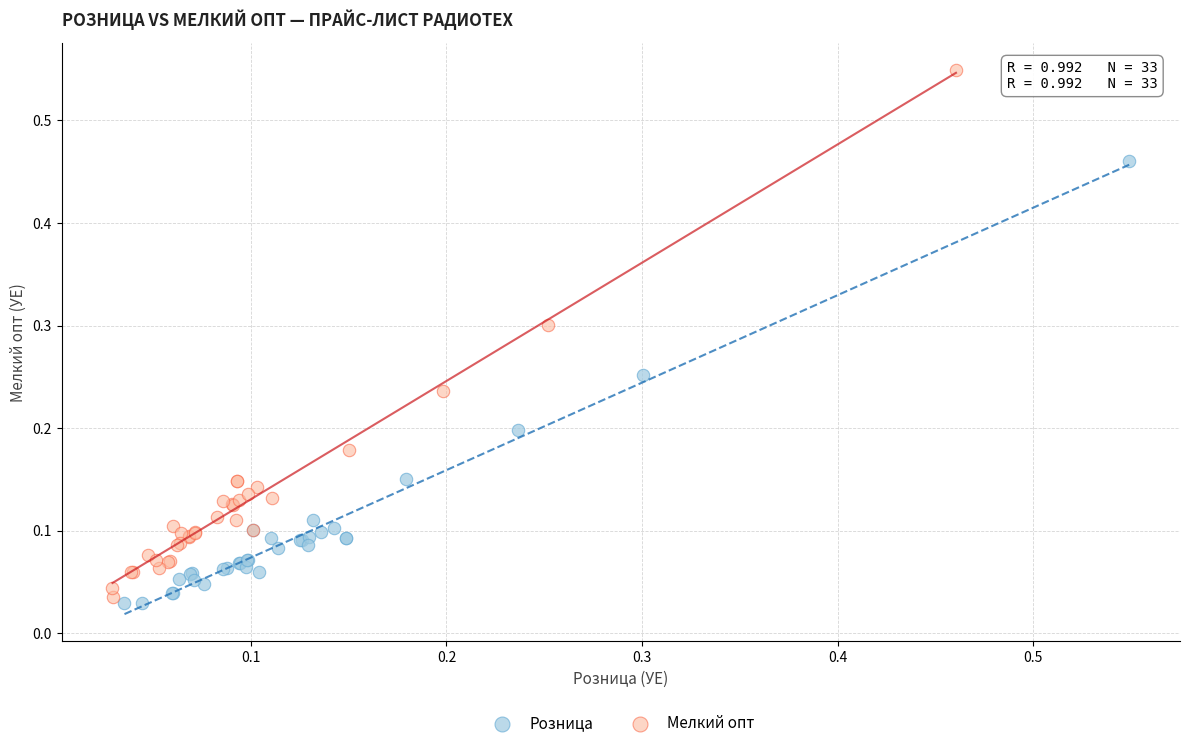

Which series contains the lowest Y value?

Розница